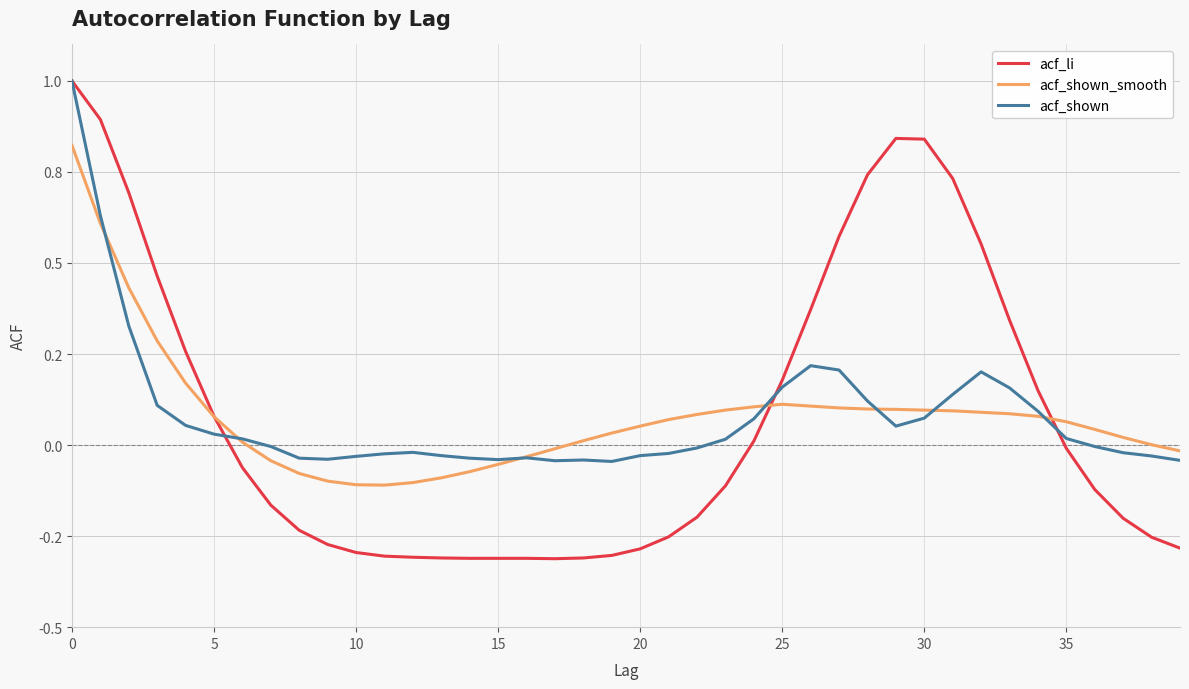

What are all the series names shown in the legend?

acf_li, acf_shown_smooth, acf_shown